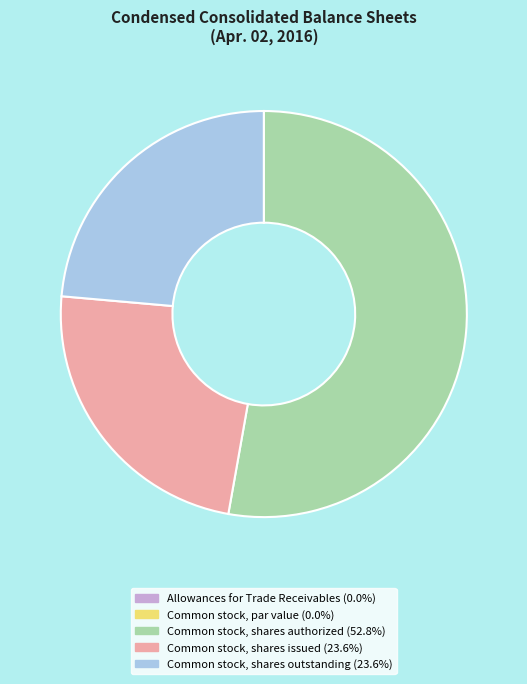

What is the ratio of the value at Common stock, shares issued to the value at Common stock, shares outstanding?

1.0